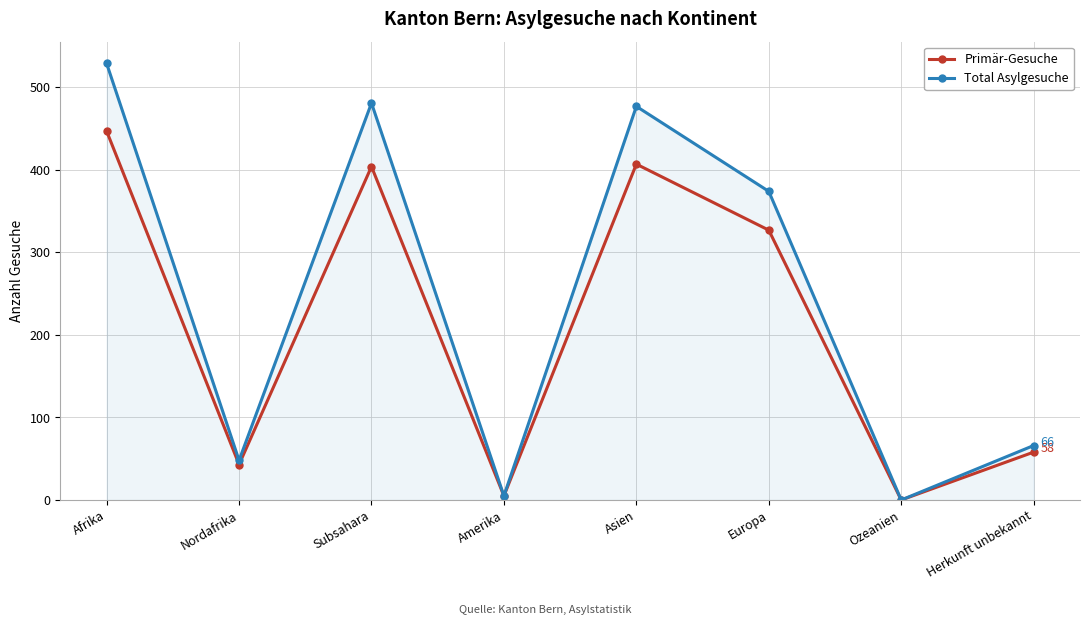

Reading right to left, what are all the values shown in this chart?

Primär-Gesuche: 58	0	327	407	5	404	43	447
Total Asylgesuche: 66	0	374	477	5	481	48	529